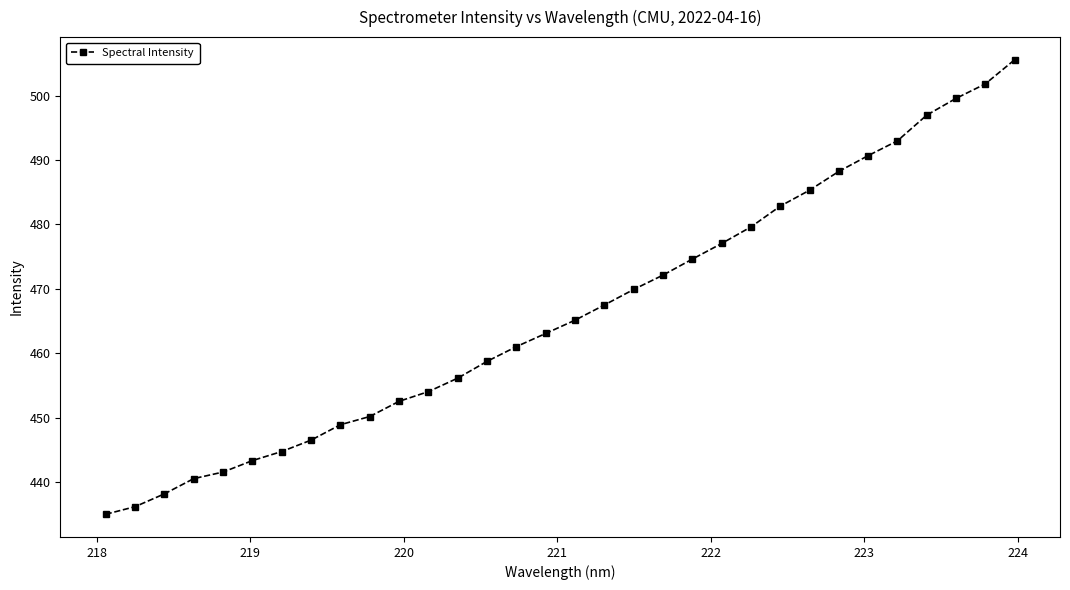

True or false: there are more than 2 points higher than both neighbors.

False